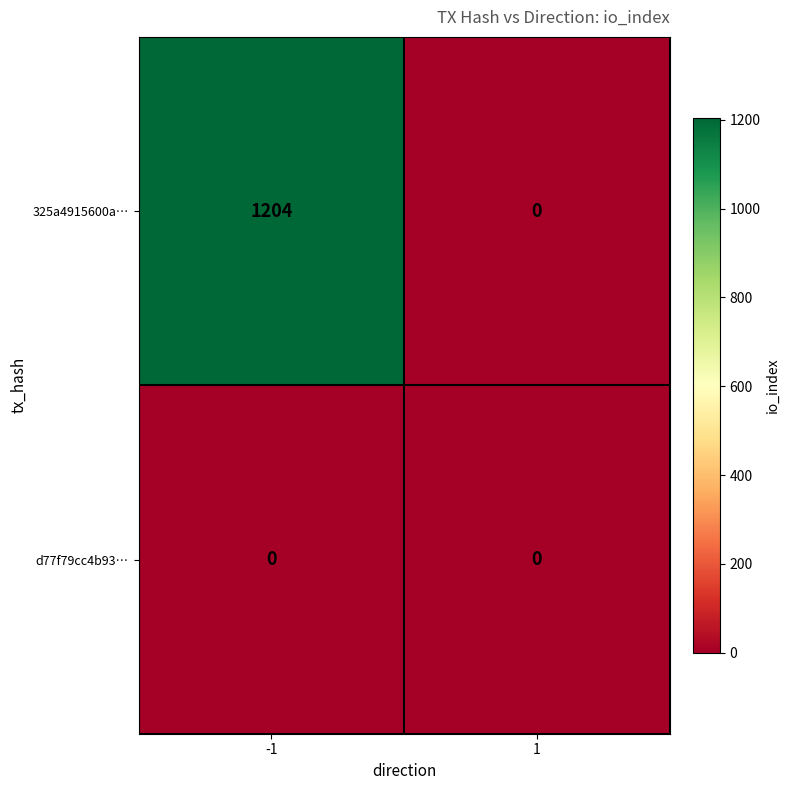

What is the sum of all 325a4915600a… values?

1204